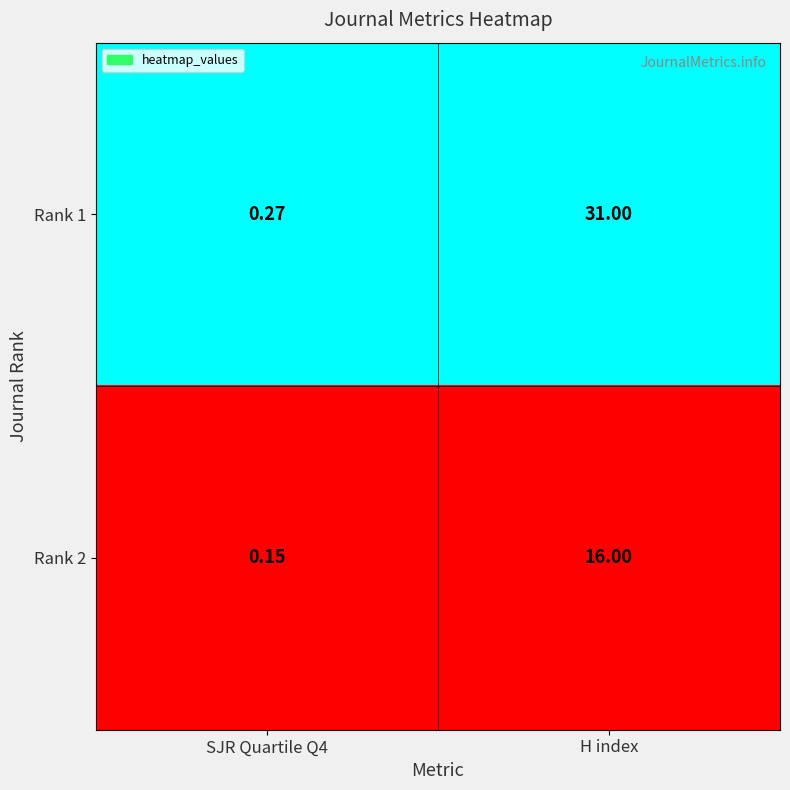

List the series in order of their overall mean, lowest first.

Rank 2, Rank 1